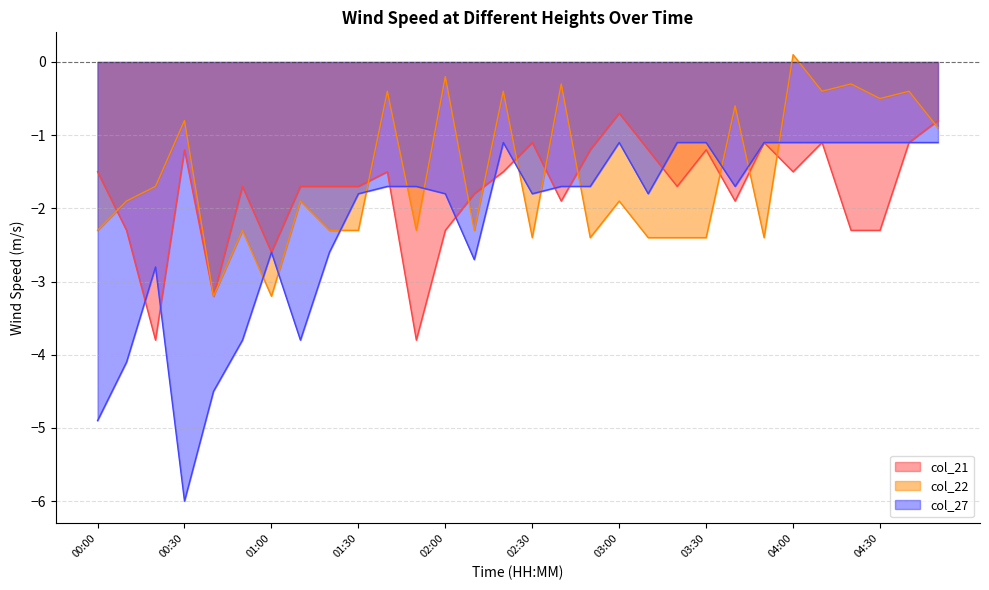

Between which two adjacent categories do col_22 and col_27 first intersect?

00:50 and 01:00